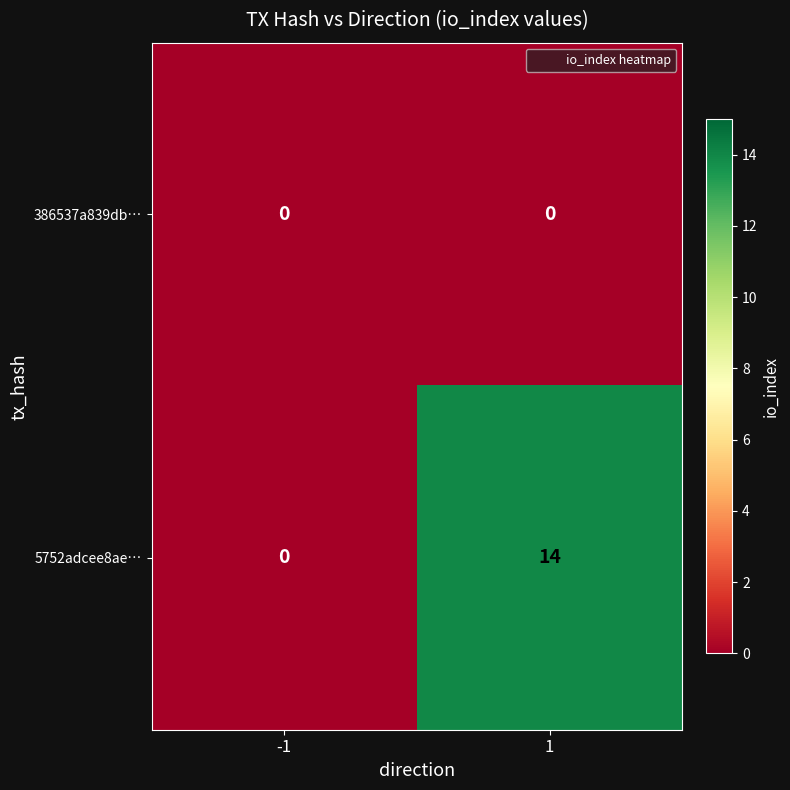

What is the difference between the 5752adcee8ae… values at 1 and -1?

14